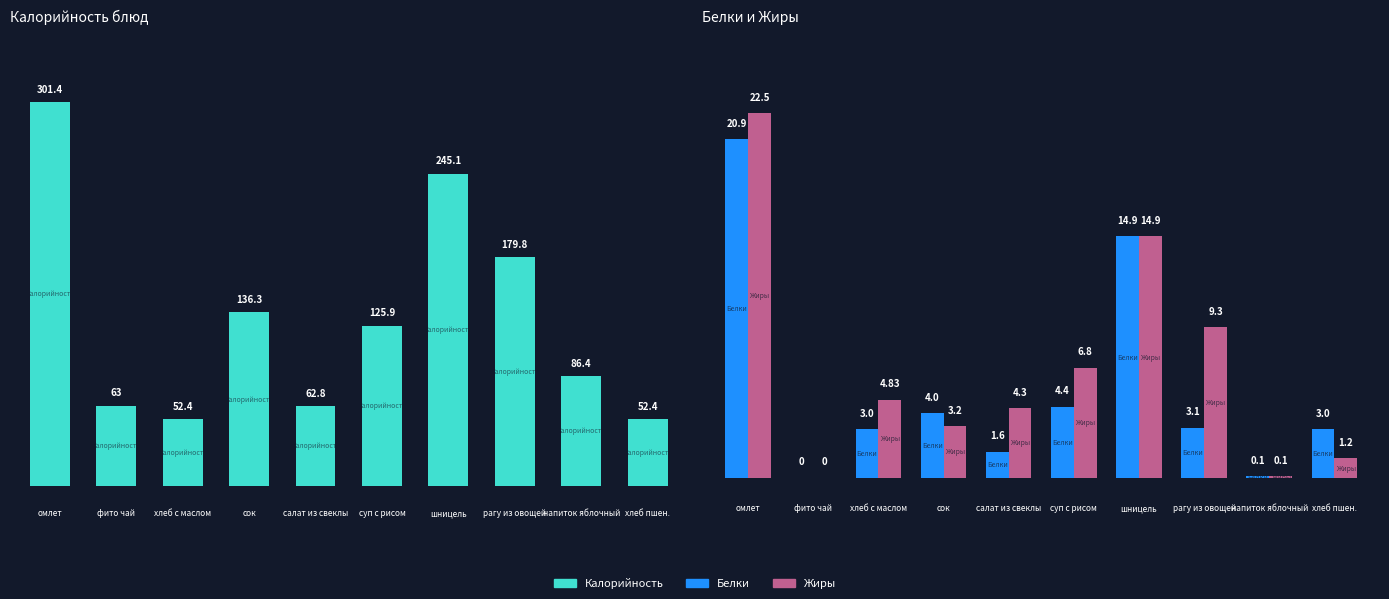

True or false: Белки has a value of 6.0 at 4.

False